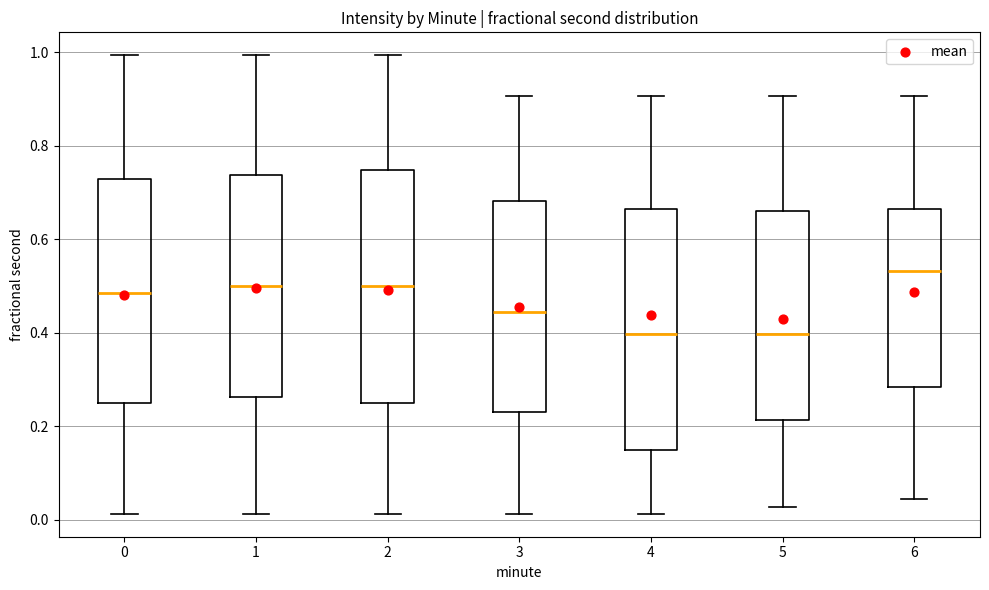

Reading left to right, transcribe this box plot: for each box, give where its median line is, the range the box spans, and where its two whiskers end, as read against the y-axis. The values are not printed on the chart, so give them approximately, as read against the axis.

0: median 0.48, box 0.24 to 0.72, whiskers 0.02 to 1.00
1: median 0.50, box 0.26 to 0.74, whiskers 0.02 to 1.00
2: median 0.50, box 0.24 to 0.74, whiskers 0.02 to 1.00
3: median 0.44, box 0.24 to 0.68, whiskers 0.02 to 0.90
4: median 0.40, box 0.14 to 0.66, whiskers 0.02 to 0.90
5: median 0.40, box 0.22 to 0.66, whiskers 0.02 to 0.90
6: median 0.54, box 0.28 to 0.66, whiskers 0.04 to 0.90